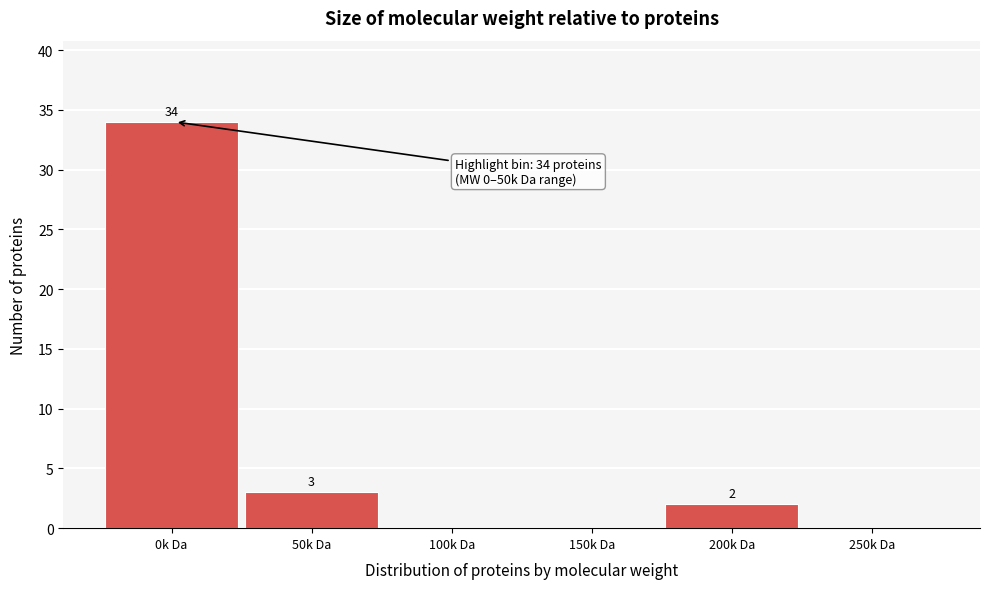

Reading left to right, transcribe all the data shown in this chart.

0k Da=34	50k Da=3	100k Da=0	150k Da=0	200k Da=2	250k Da=0